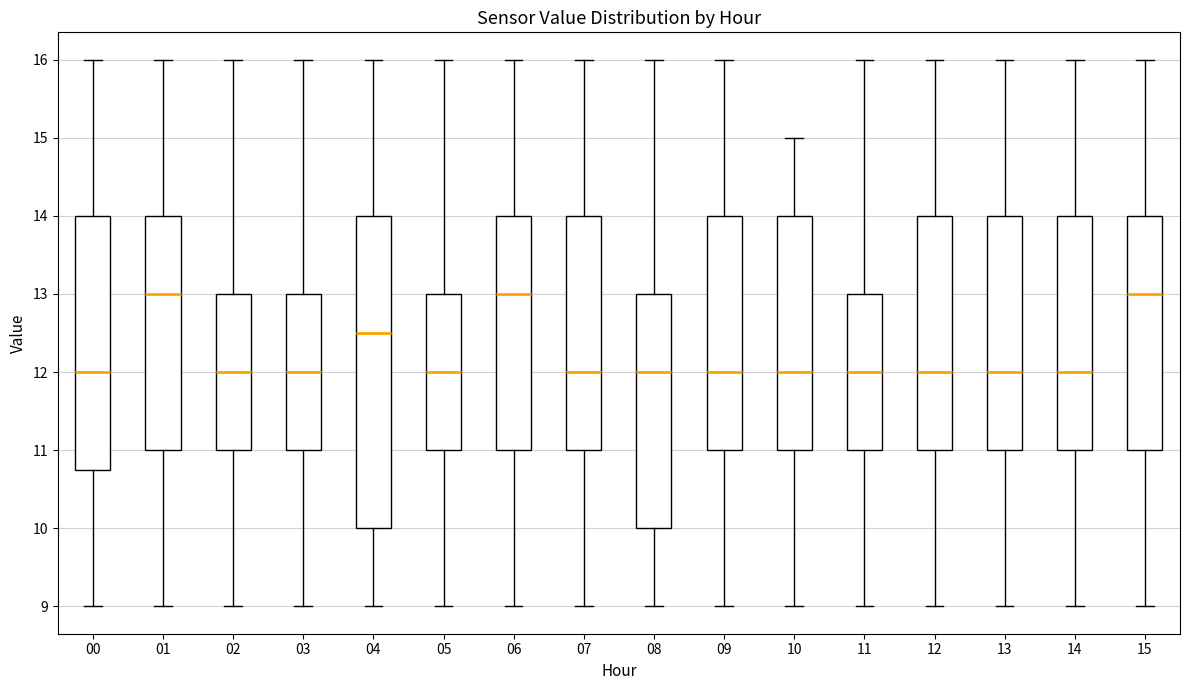

Reading left to right, read every box against the y-axis: the position of its median line, the range the box covers, and the ends of its whiskers. The values are not printed on the chart, so give them approximately, as read against the axis.

00: median 12.0, box 10.8 to 14.0, whiskers 9.0 to 16.0
01: median 13.0, box 11.0 to 14.0, whiskers 9.0 to 16.0
02: median 12.0, box 11.0 to 13.0, whiskers 9.0 to 16.0
03: median 12.0, box 11.0 to 13.0, whiskers 9.0 to 16.0
04: median 12.5, box 10.0 to 14.0, whiskers 9.0 to 16.0
05: median 12.0, box 11.0 to 13.0, whiskers 9.0 to 16.0
06: median 13.0, box 11.0 to 14.0, whiskers 9.0 to 16.0
07: median 12.0, box 11.0 to 14.0, whiskers 9.0 to 16.0
08: median 12.0, box 10.0 to 13.0, whiskers 9.0 to 16.0
09: median 12.0, box 11.0 to 14.0, whiskers 9.0 to 16.0
10: median 12.0, box 11.0 to 14.0, whiskers 9.0 to 15.0
11: median 12.0, box 11.0 to 13.0, whiskers 9.0 to 16.0
12: median 12.0, box 11.0 to 14.0, whiskers 9.0 to 16.0
13: median 12.0, box 11.0 to 14.0, whiskers 9.0 to 16.0
14: median 12.0, box 11.0 to 14.0, whiskers 9.0 to 16.0
15: median 13.0, box 11.0 to 14.0, whiskers 9.0 to 16.0